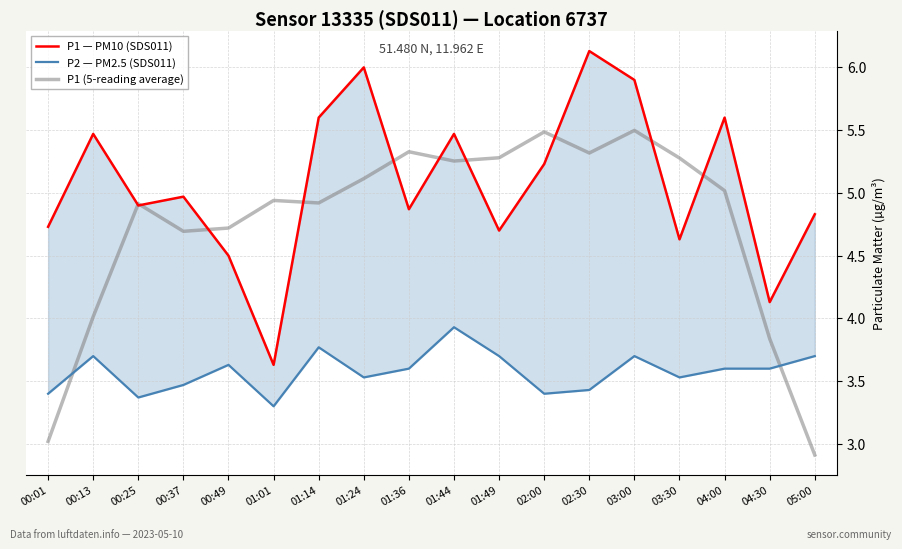

How many intersections are there between P1 — PM10 (SDS011) and P1 (5-reading average)?

10